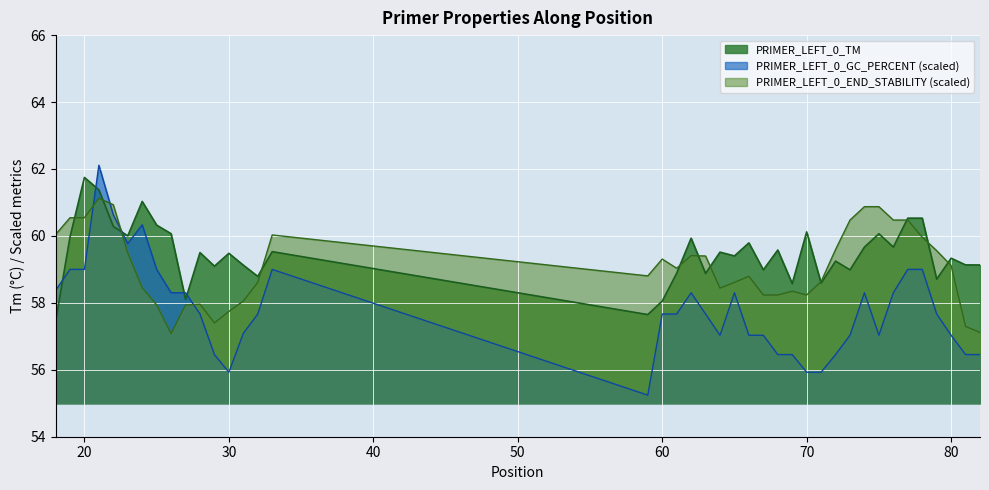

Is it true that PRIMER_LEFT_0_END_STABILITY equals 58.1 at 31?

True